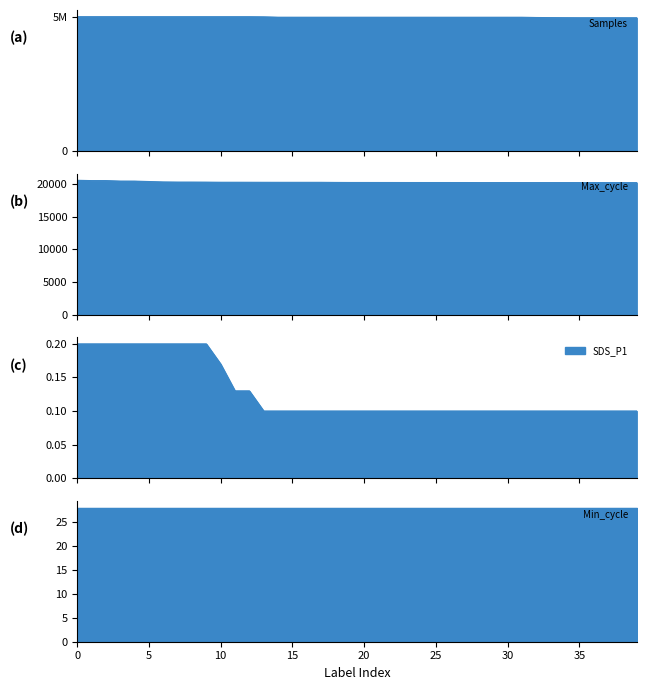

How many data points in Max_cycle are less than 20223?

19